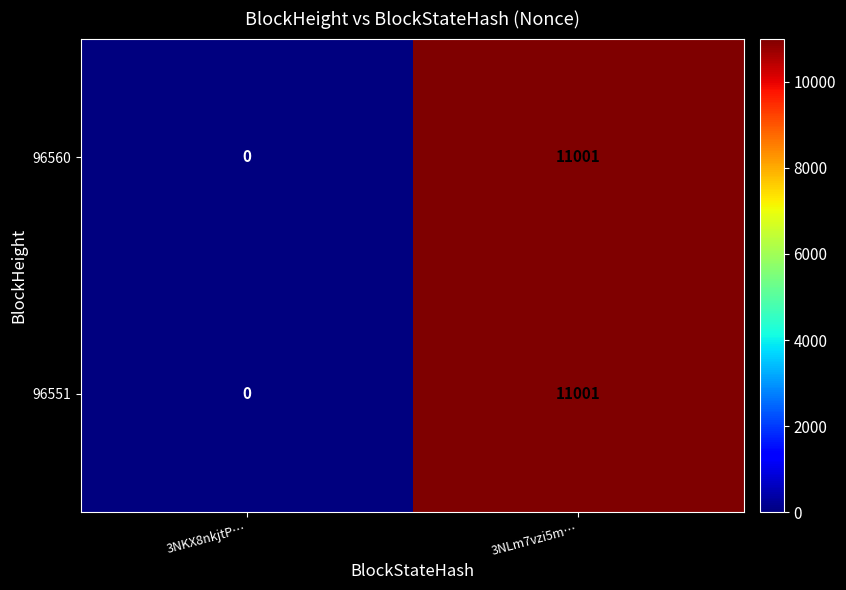

What is the sum of all 96560 values?

11001